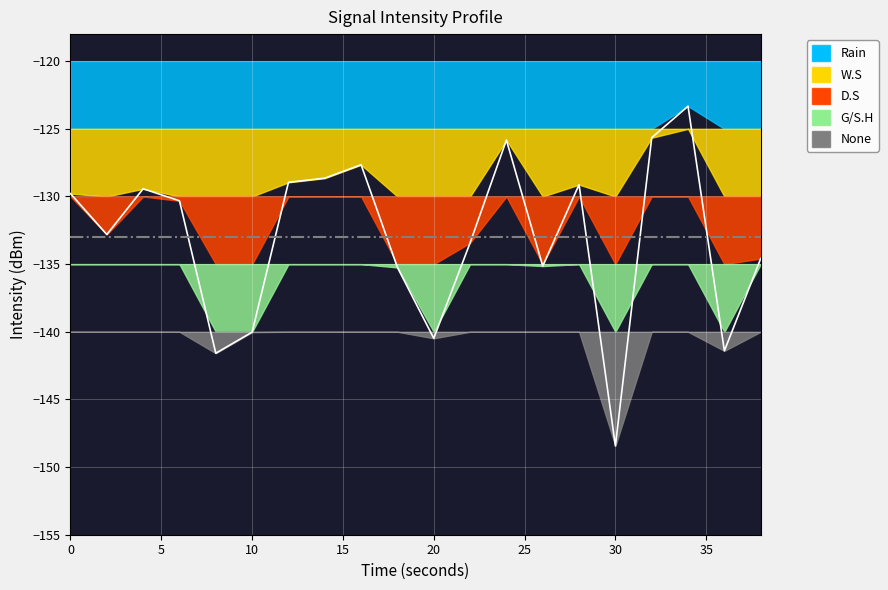

At which category does the data reach its first local valley?

2